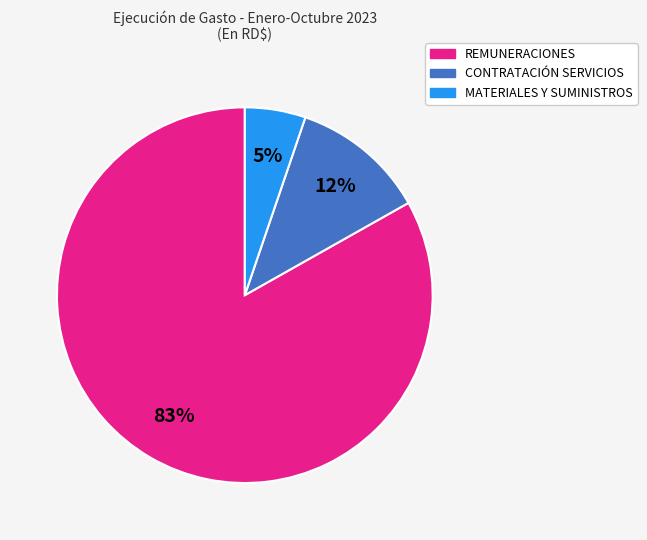

Is there a majority slice in this chart?

Yes